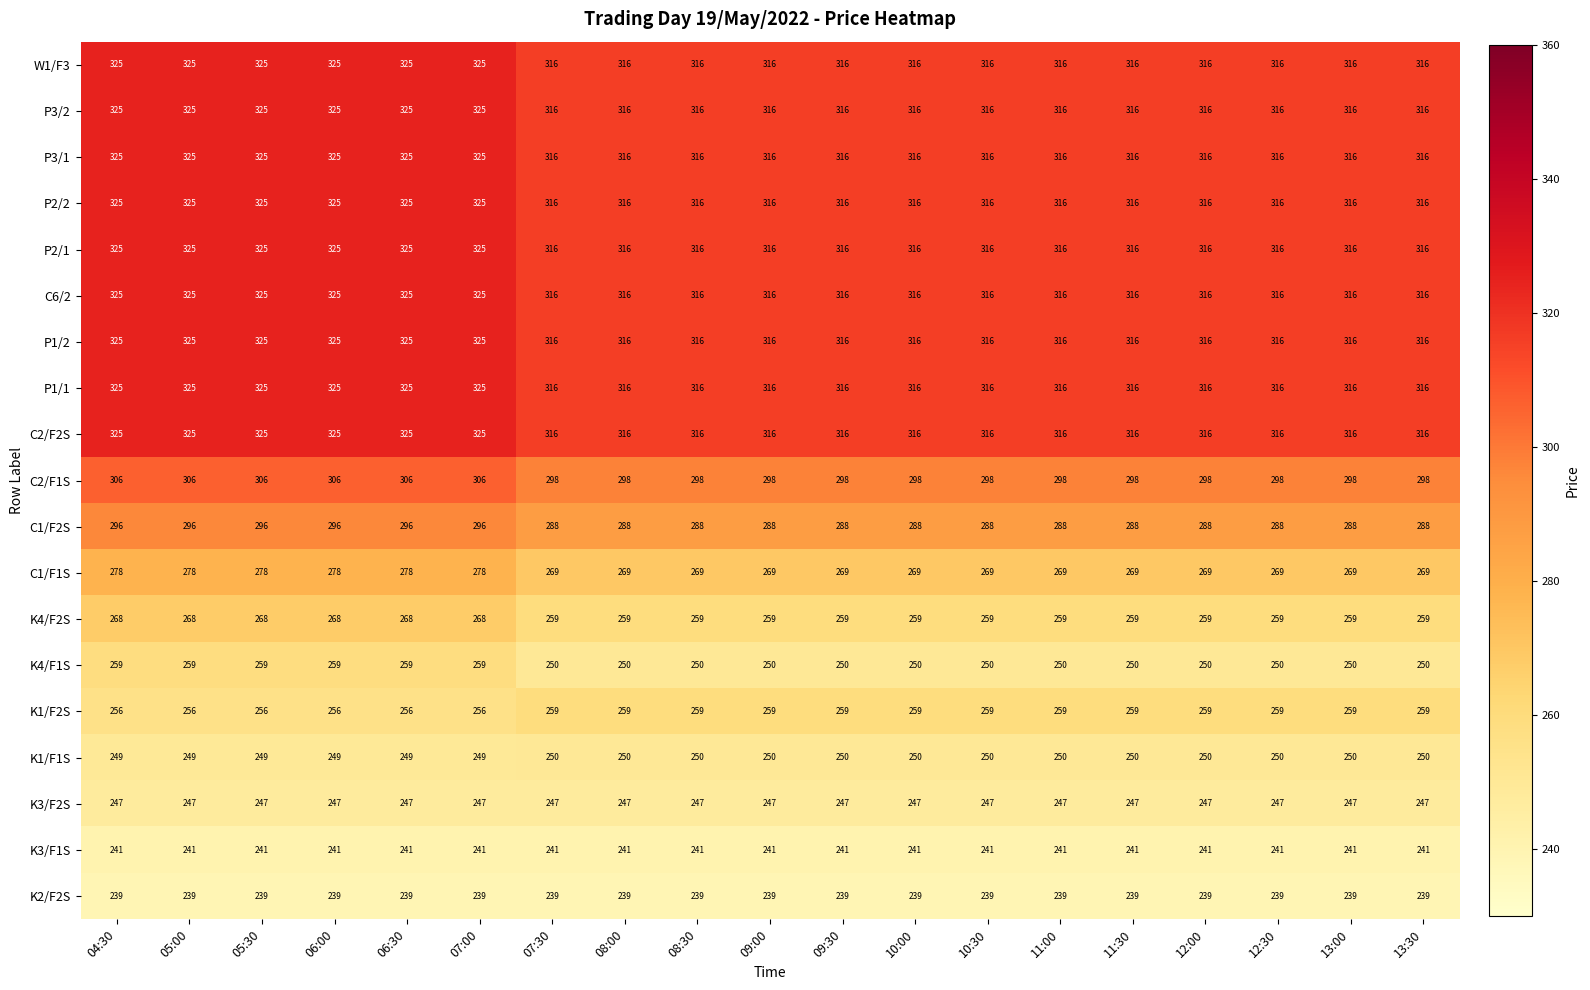

What is the average value of the K4/F1S series?

253